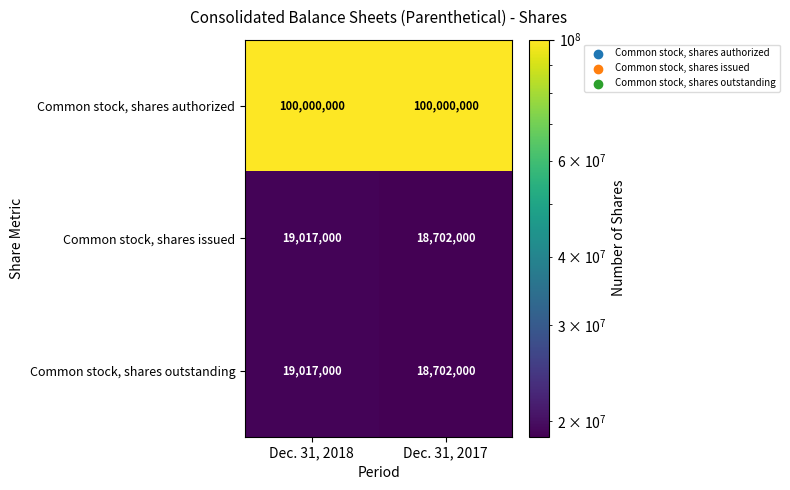

The Common stock, shares outstanding series shows 24485764 at Dec. 31, 2017. True or false?

False